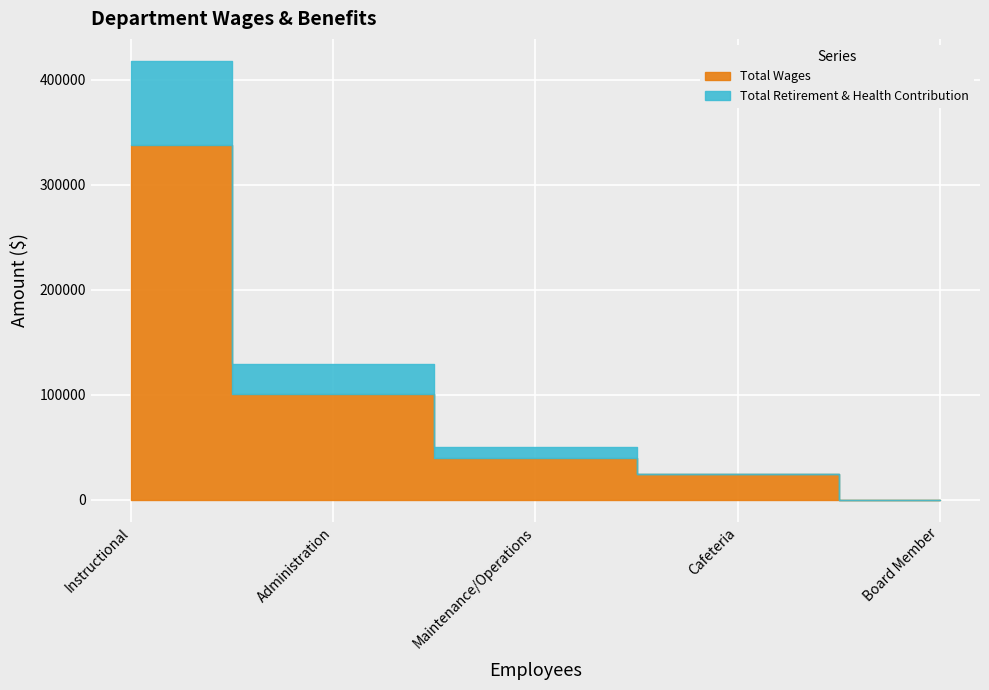

Which has a higher value, Administration or Maintenance/Operations?

Administration